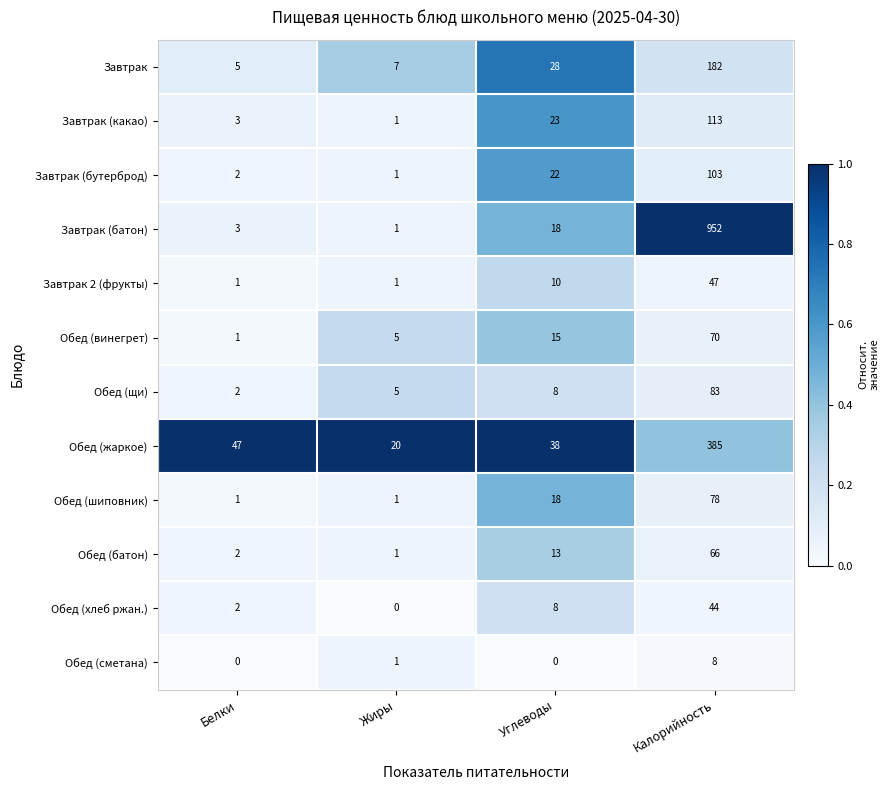

Between Белки and Калорийность, which series saw the biggest shift?

Завтрак (батон)